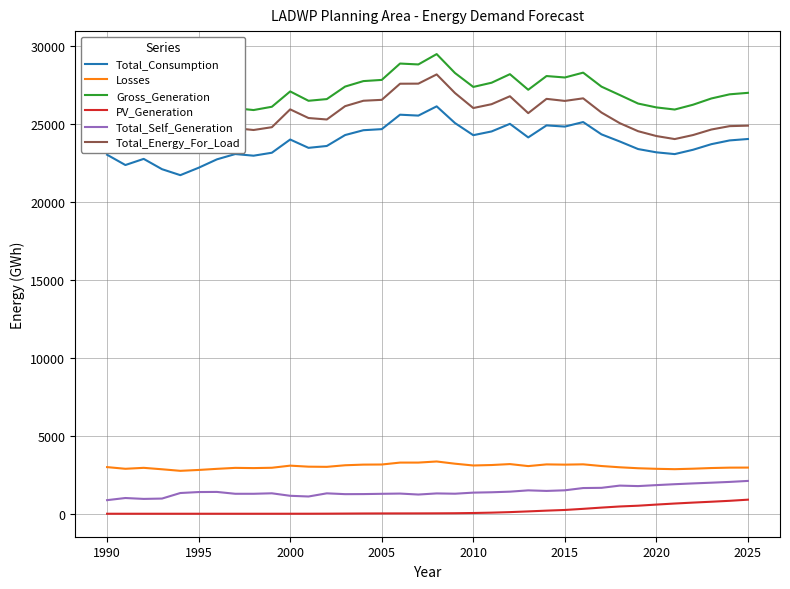

True or false: Losses and Gross_Generation intersect in this chart.

False